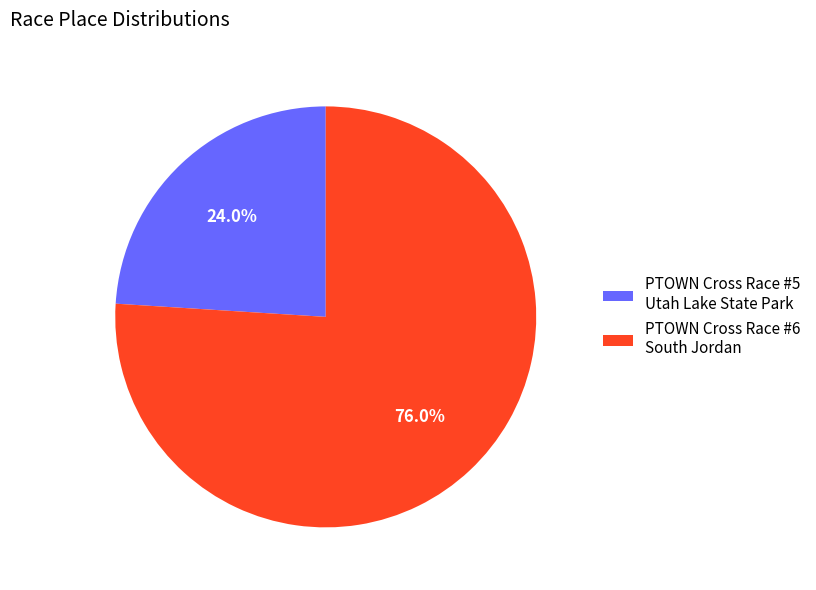

Approximately how many times larger is the value at PTOWN Cross Race #6 South Jordan compared to PTOWN Cross Race #5 Utah Lake State Park?

3.2